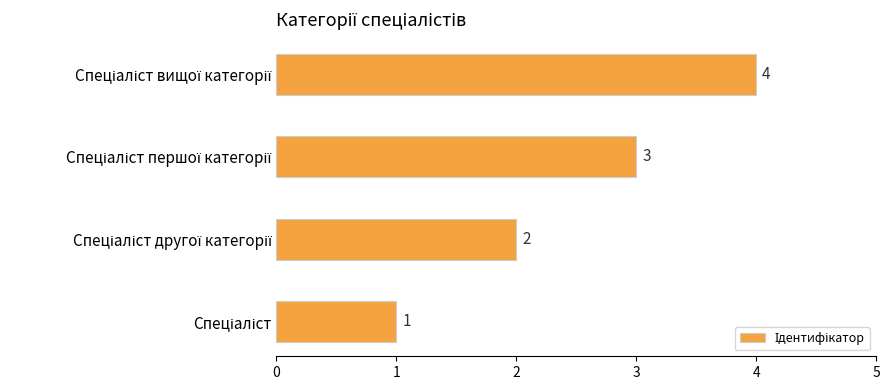

How many values are between 2 and 4?

3